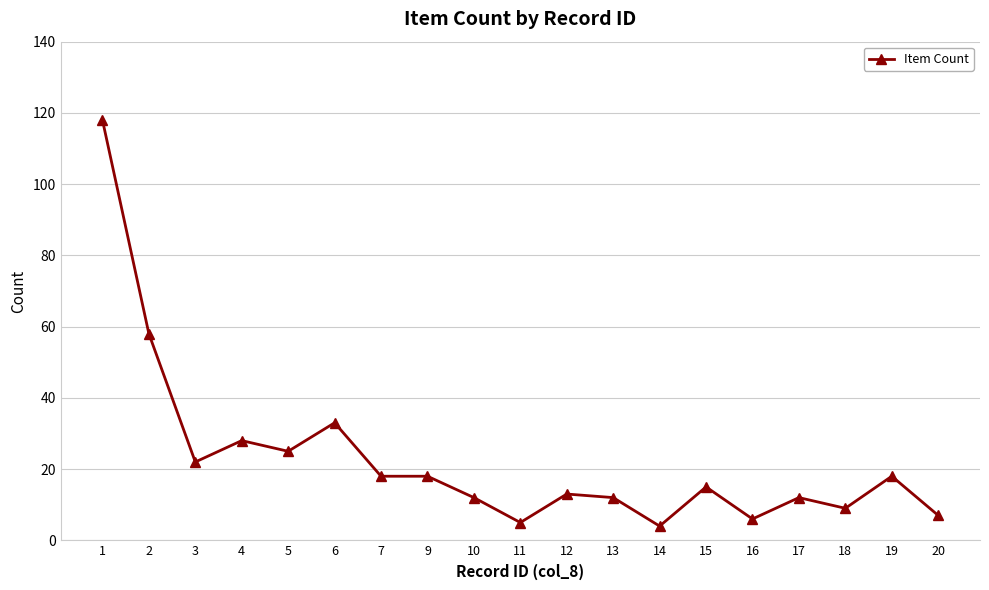

What is the change in value from 2 to 10?

-46